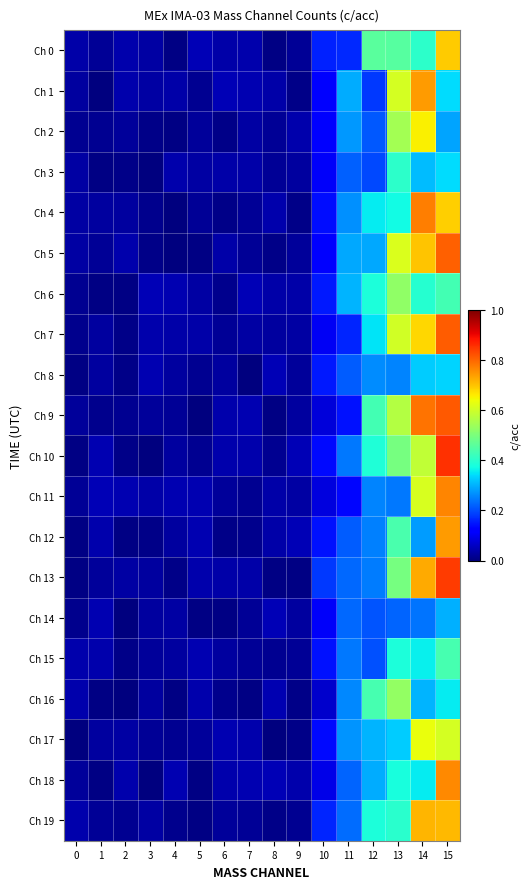

At how many categories does at least one series exceed 0?

16